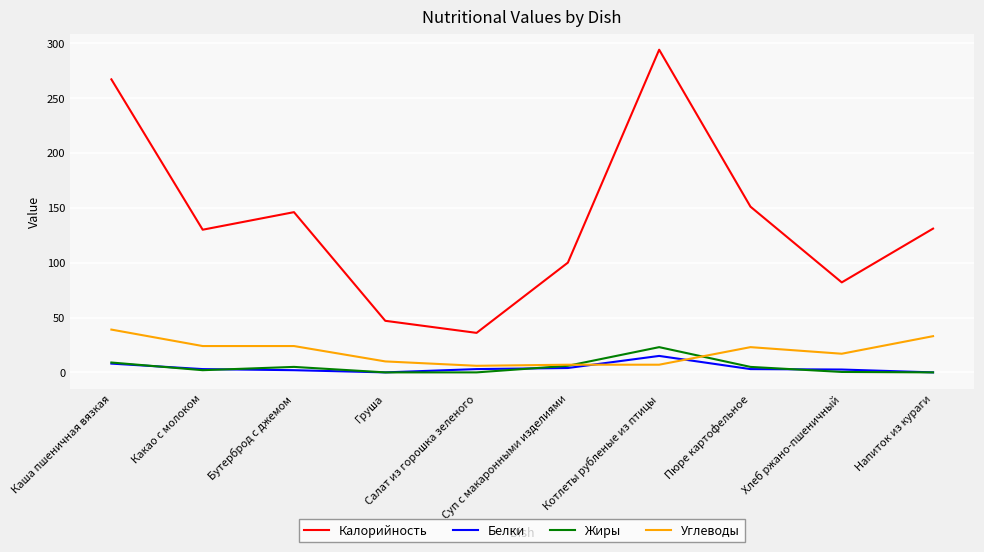

Which series has the largest range (max minus min)?

Калорийность